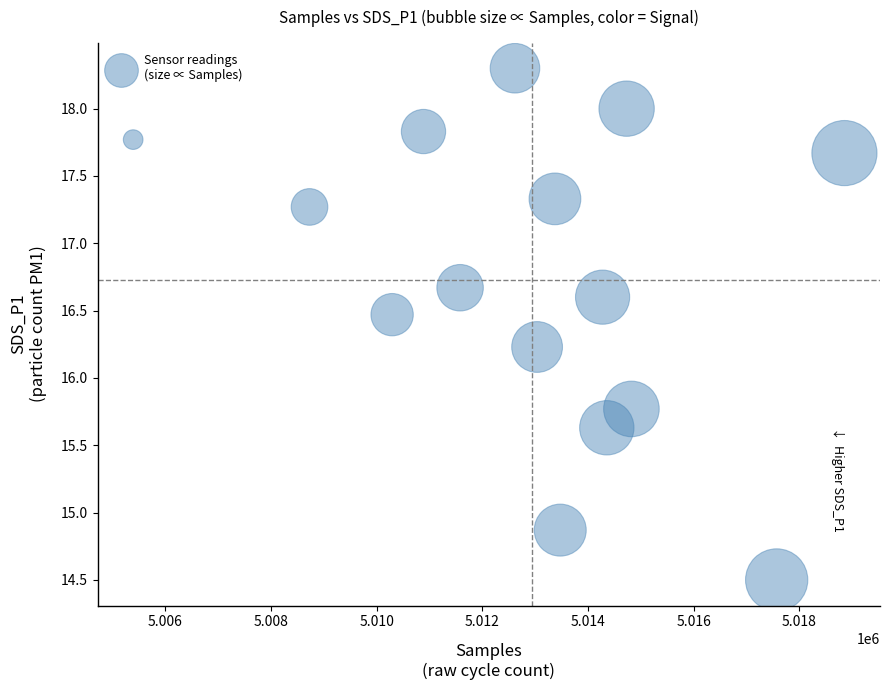

What is the range of X values (max minus min)?

13467.0